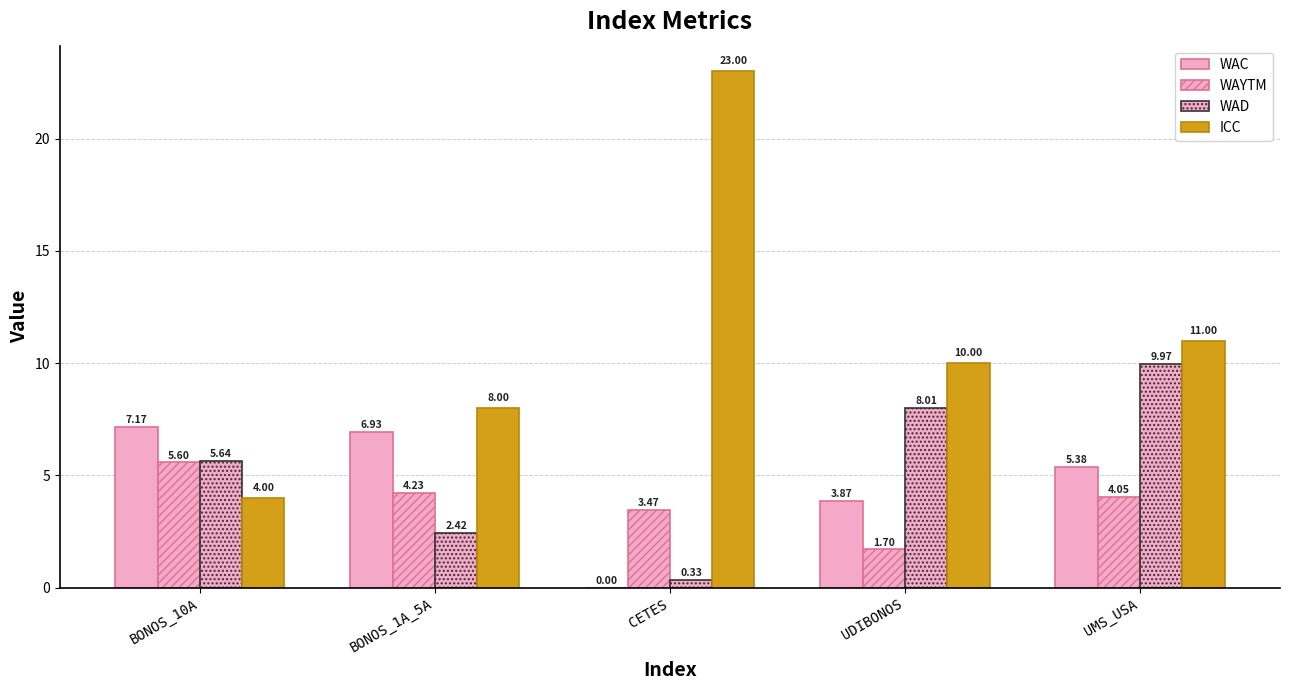

How many data points in WAYTM are above 4?

3